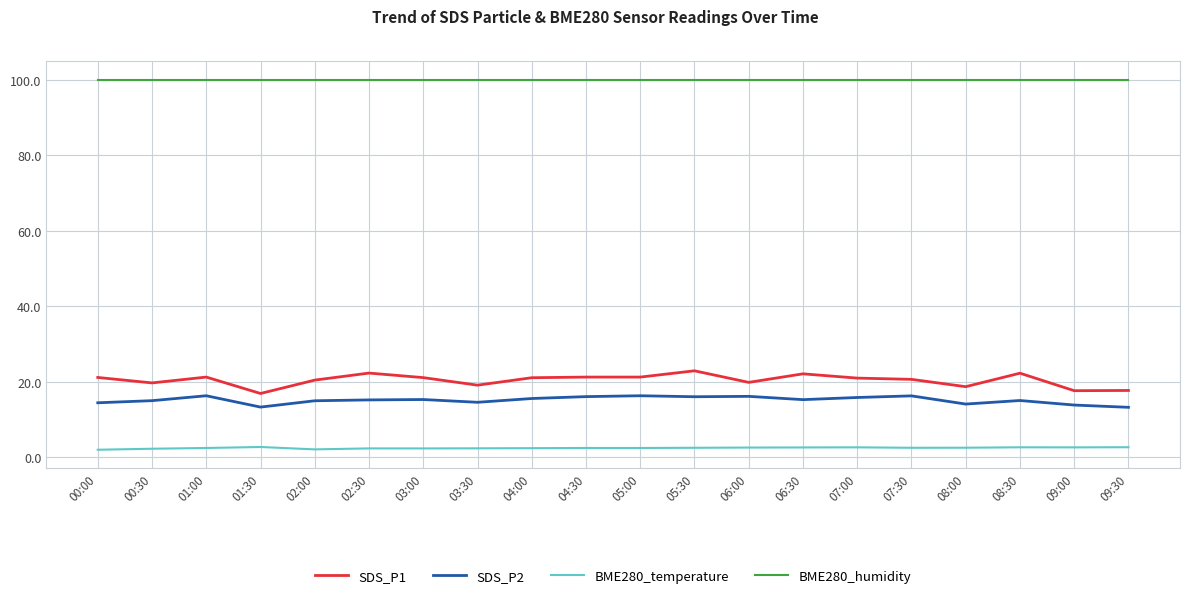

Count the number of data series in this chart.

4